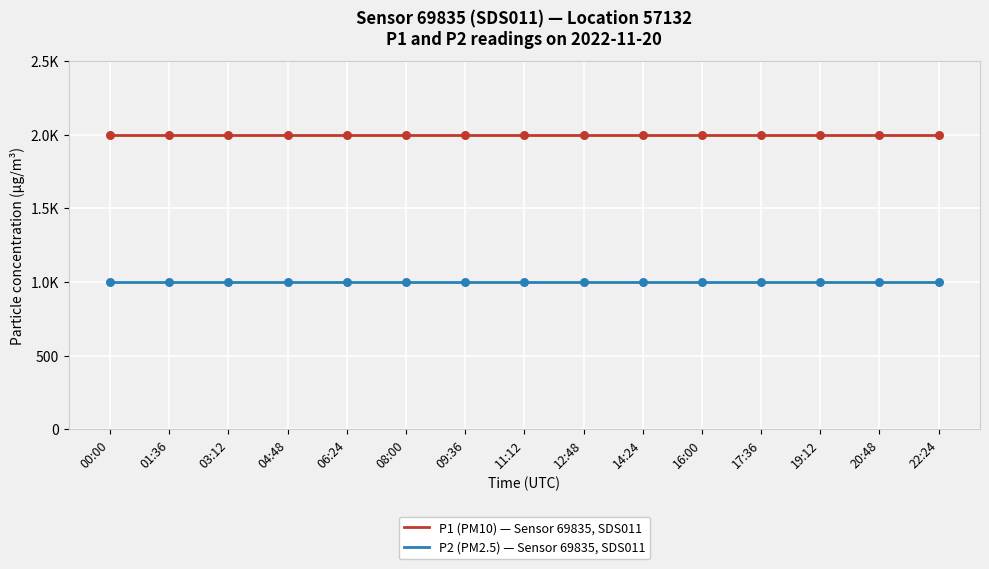

What is the total value across all series at 04:48?

2999.8